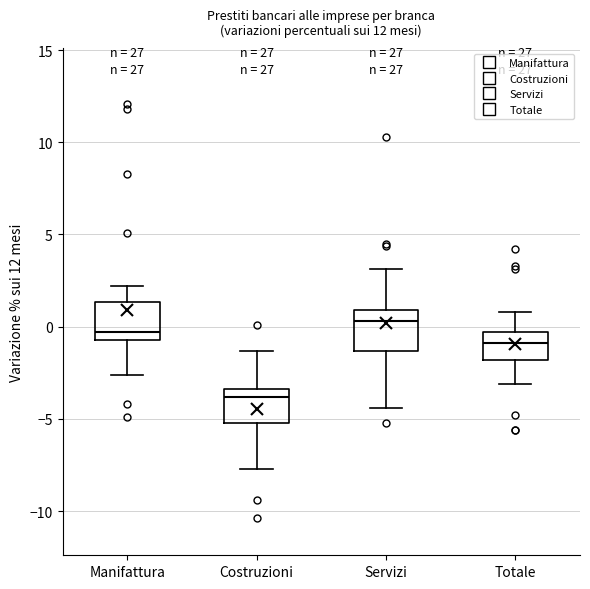

Reading left to right, read every box against the y-axis: the position of its median line, the range the box covers, and the ends of its whiskers. The values are not printed on the chart, so give them approximately, as read against the axis.

Manifattura: median -0.5 (just above the box's lower edge), box -0.5 to 1.5, whiskers -2.5 to 2.0
Costruzioni: median -4.0, box -5.0 to -3.5, whiskers -7.5 to -1.5
Servizi: median 0.5, box -1.5 to 1.0, whiskers -4.5 to 3.0
Totale: median -1.0, box -2.0 to -0.5, whiskers -3.0 to 1.0